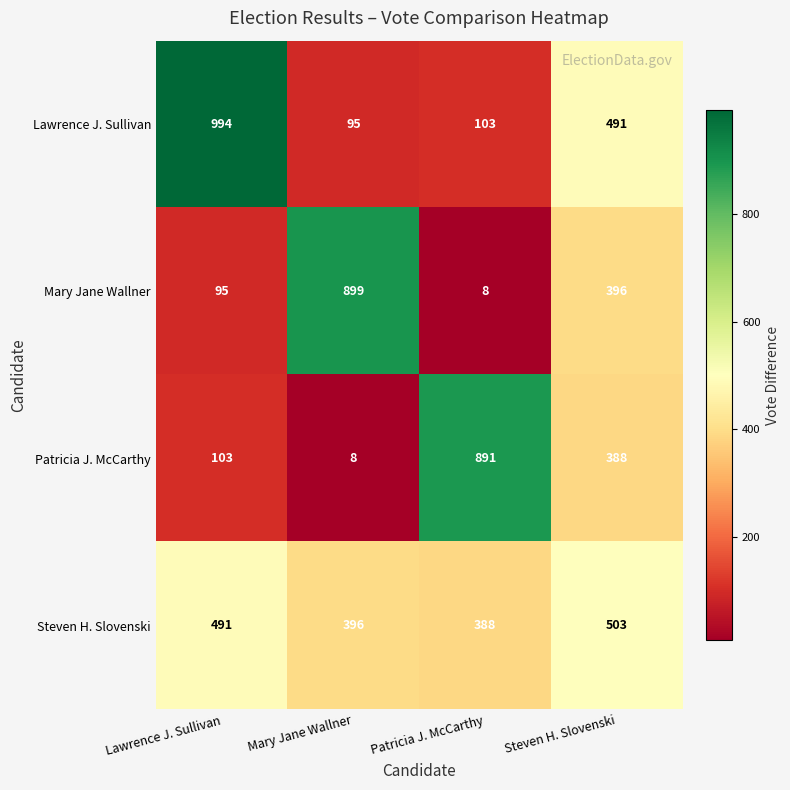

Is it true that Steven H. Slovenski equals 567 at Patricia J. McCarthy?

False